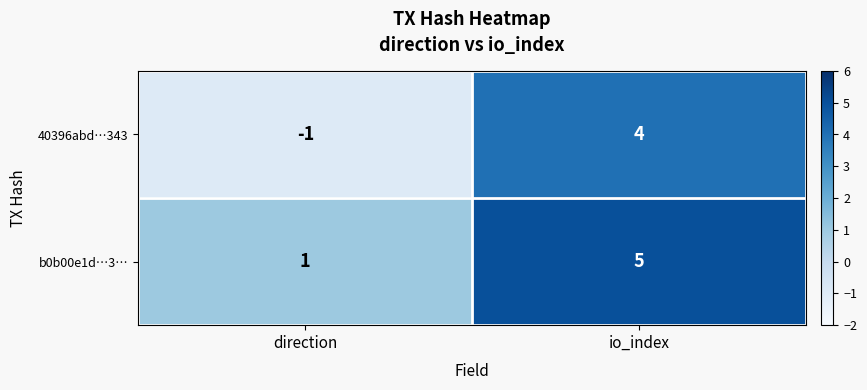

Is it true that 40396abd…343 equals 4 at io_index?

True